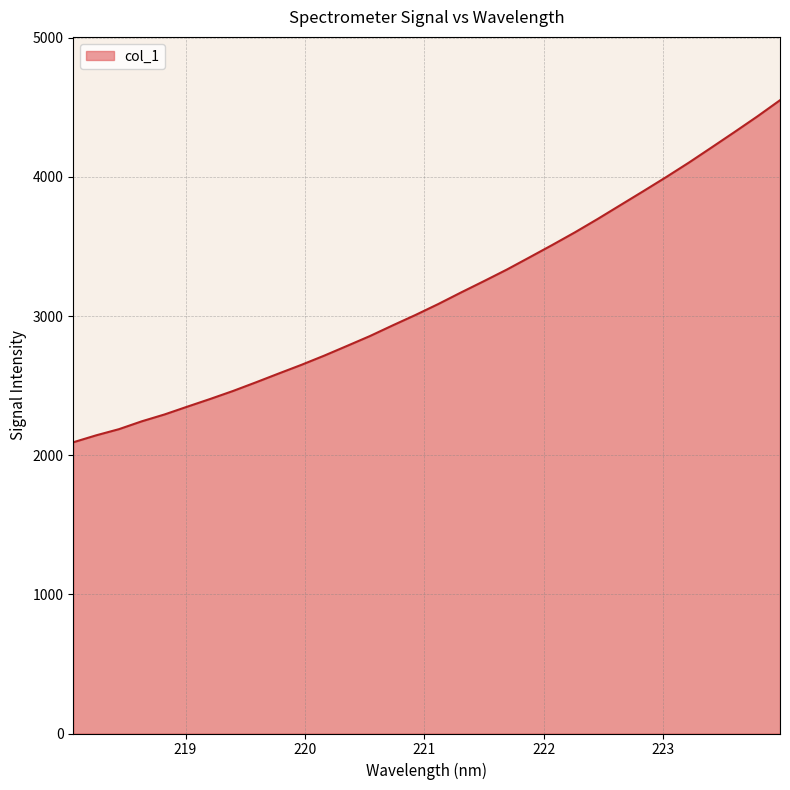

What is the minimum value shown in the chart?

2093.1